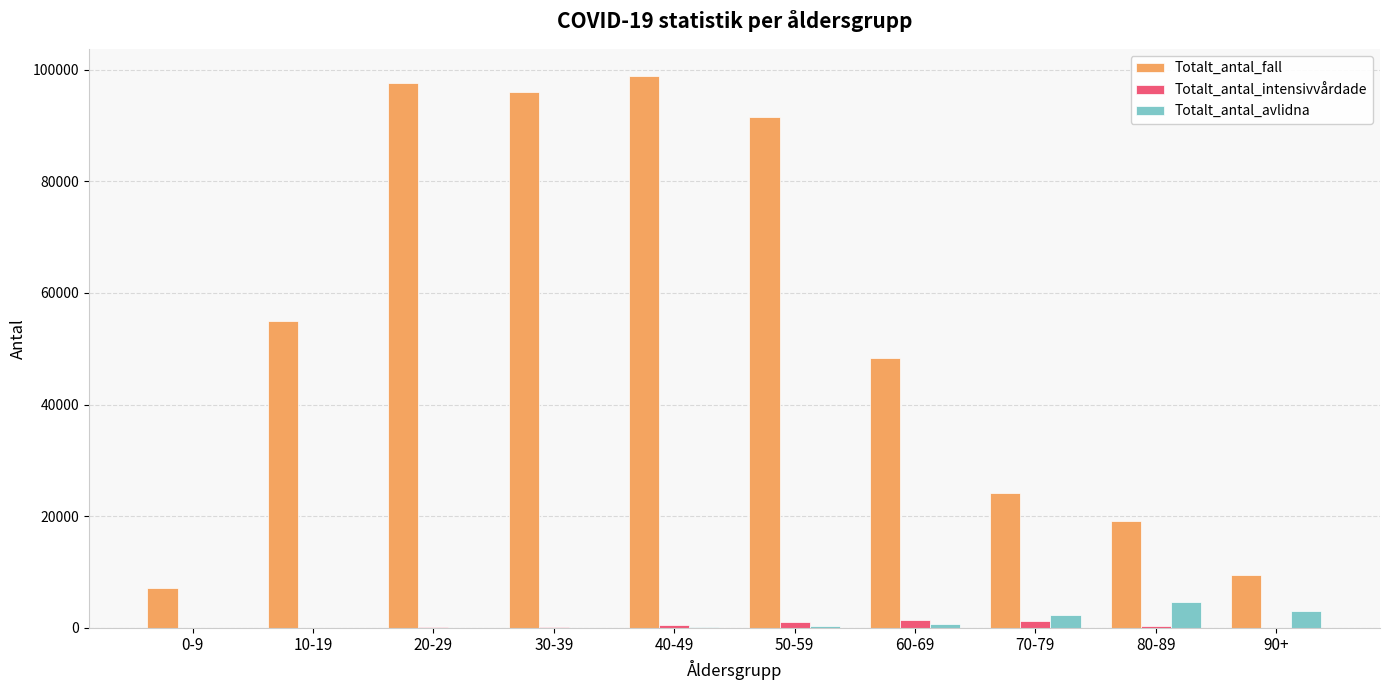

How many series are shown in this chart?

3